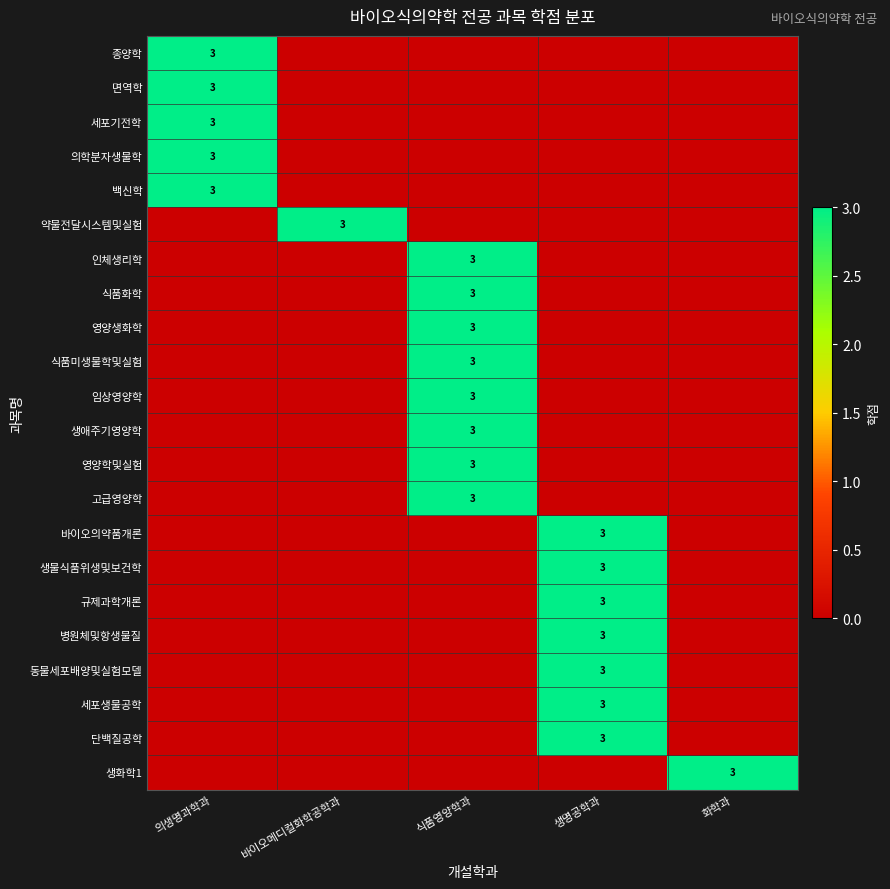

True or false: 병원체및항생물질 has a value of 1 at 생명공학과.

False